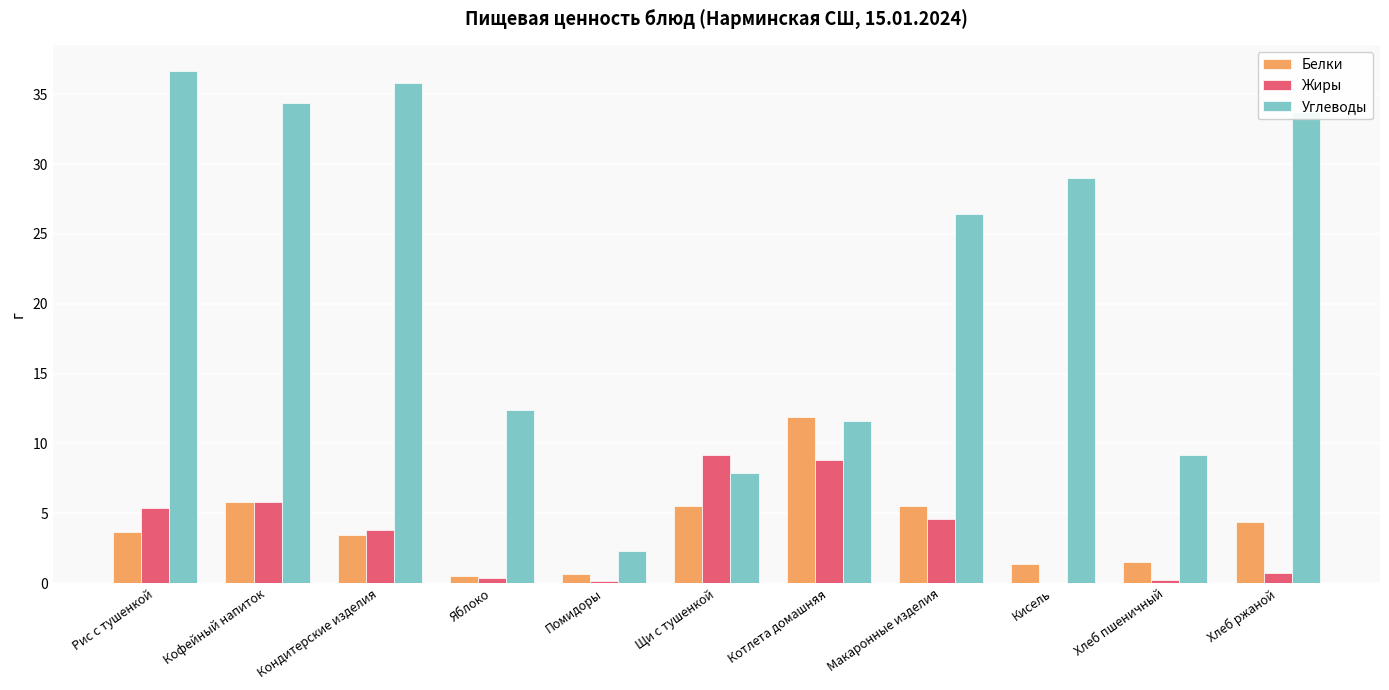

How many groups of bars are there?

11